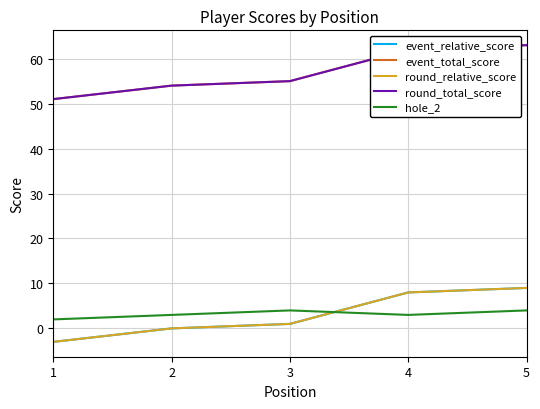

True or false: round_relative_score and event_relative_score intersect in this chart.

False